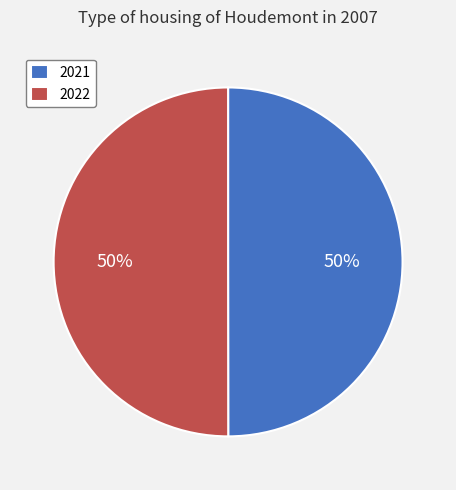

The 2021 slice represents 35% of the pie. True or false?

False